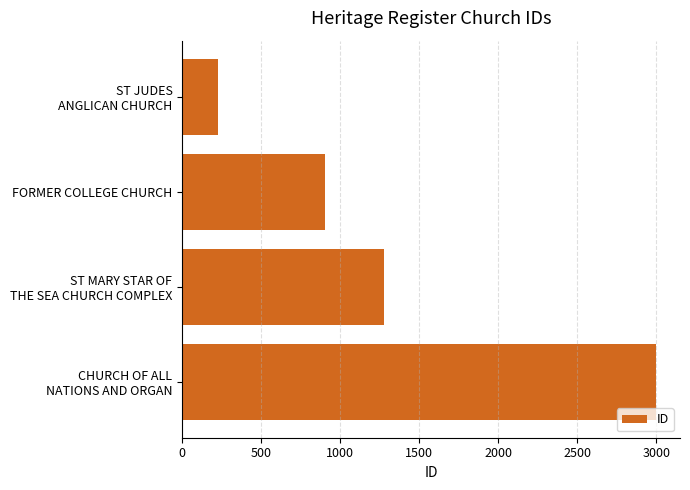

Which category has the highest value across all series?

CHURCH OF ALL
NATIONS AND ORGAN